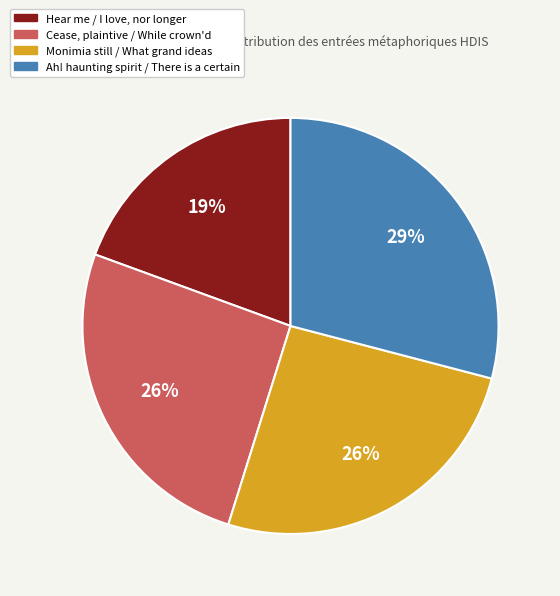

Does any single category account for the majority?

No